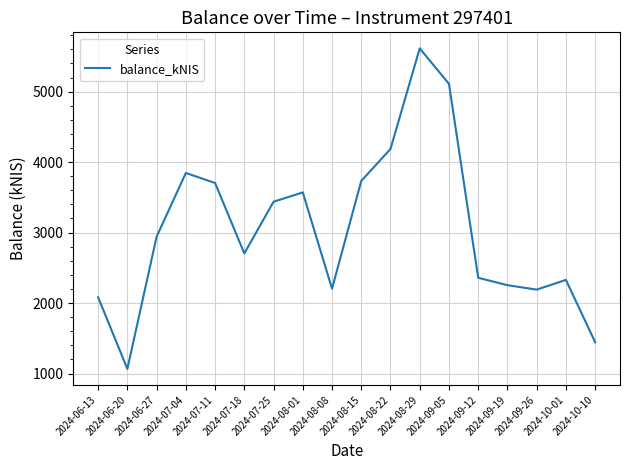

How many interior local valleys (lower than both neighbors) does the data have?

4